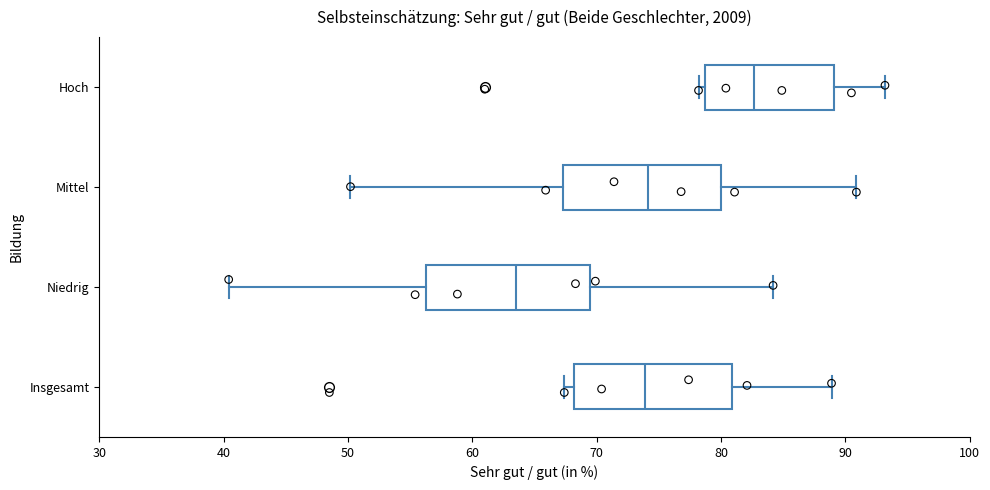

Reading bottom to top, transcribe this box plot: for each box, give where its median line is, the range the box spans, and where its two whiskers end, as read against the x-axis. The values are not printed on the chart, so give them approximately, as read against the axis.

Insgesamt: median 74, box 68 to 81, whiskers 67 to 89
Niedrig: median 64, box 56 to 70, whiskers 40 to 84
Mittel: median 74, box 67 to 80, whiskers 50 to 91
Hoch: median 83, box 79 to 89, whiskers 78 to 93